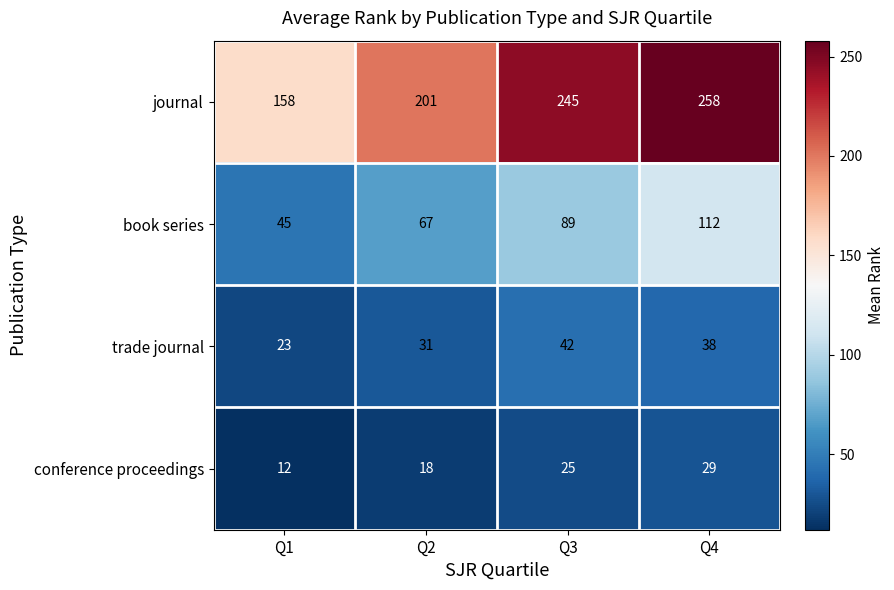

Which series has the largest range (max minus min)?

journal